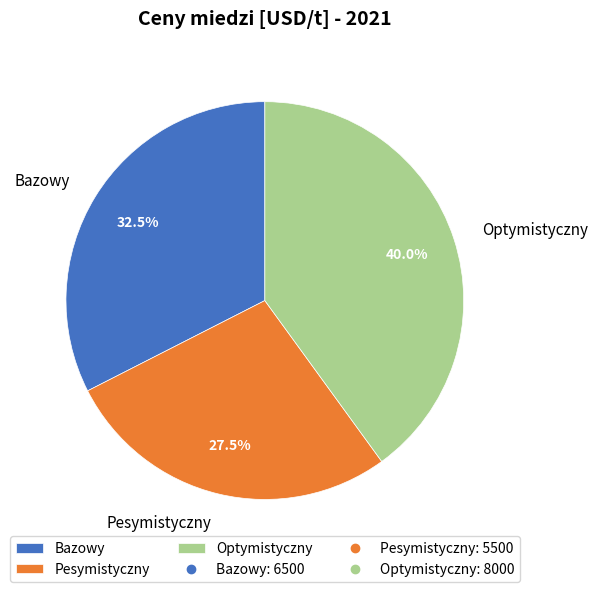

To the nearest percent, what is the average slice percentage?

33%